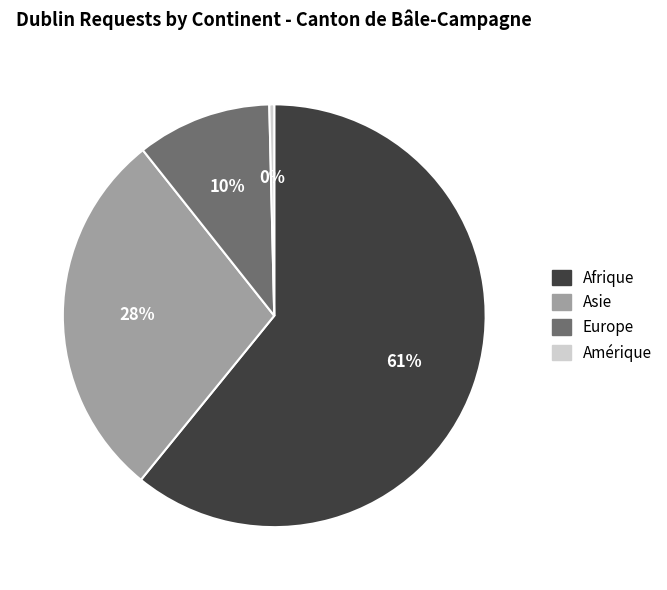

To the nearest percent, what is the difference between the Asie and Amérique slice percentages?

28%